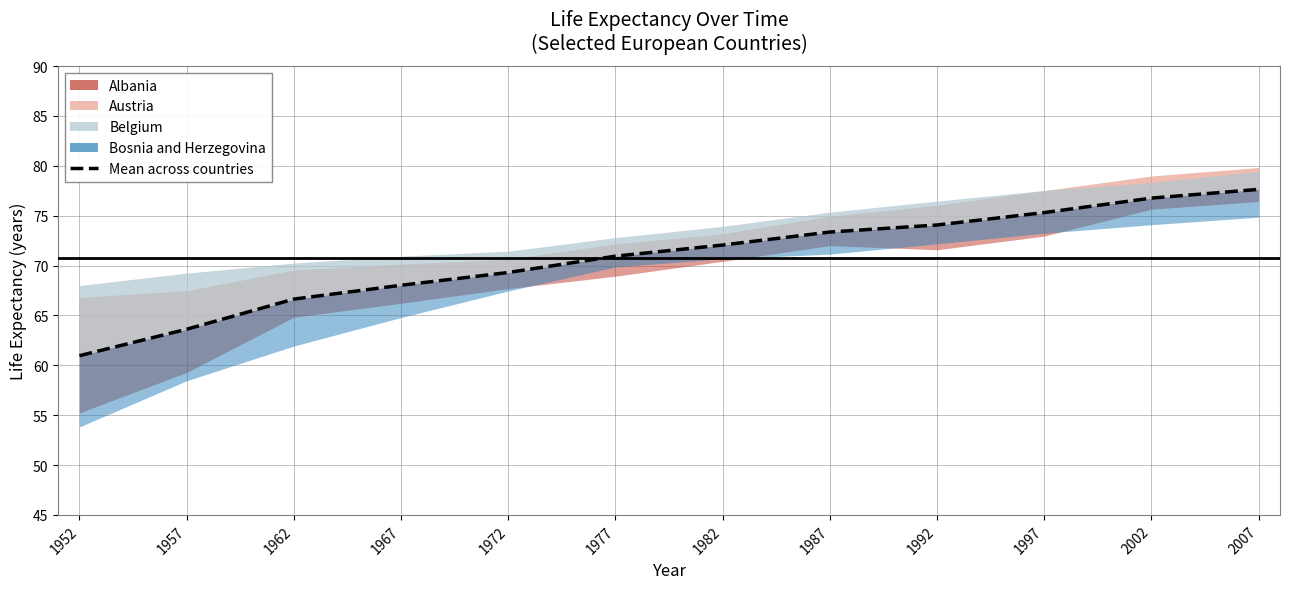

At which category does the chart reach its minimum across all series?

1952